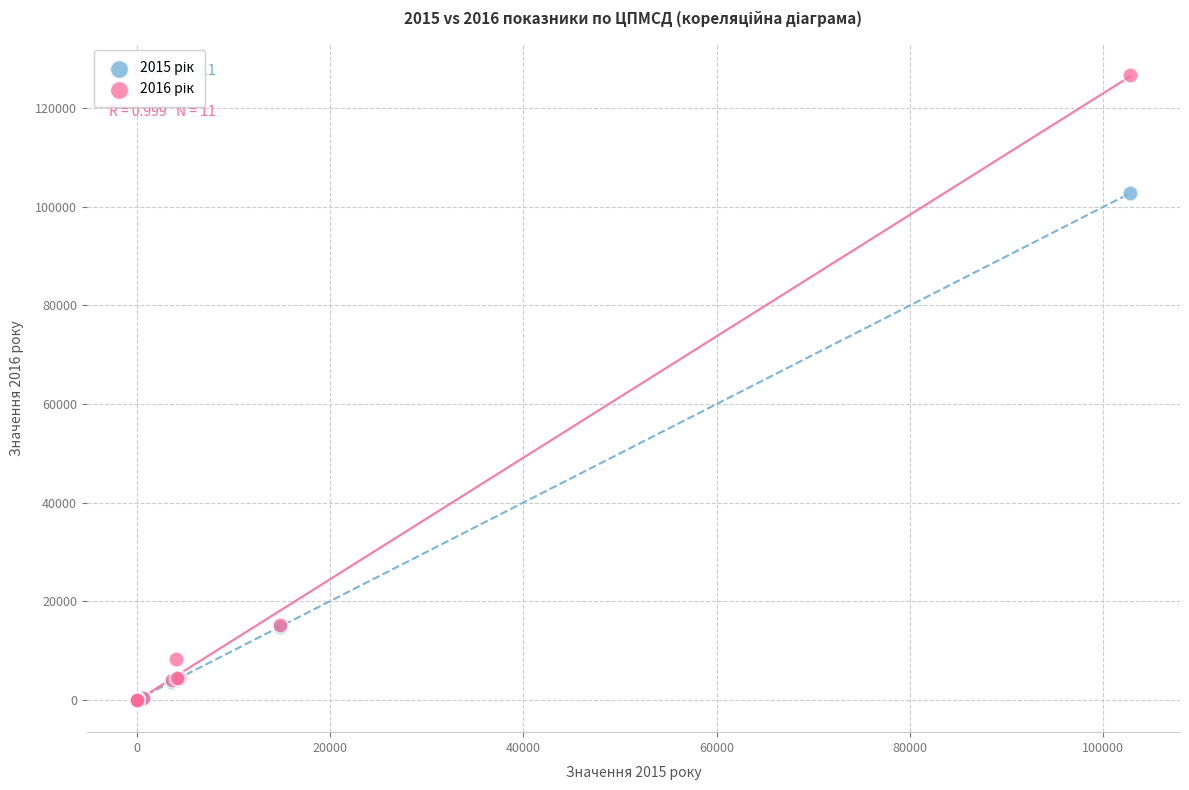

Across all series, what Y value is closest to 63423?

102800.0